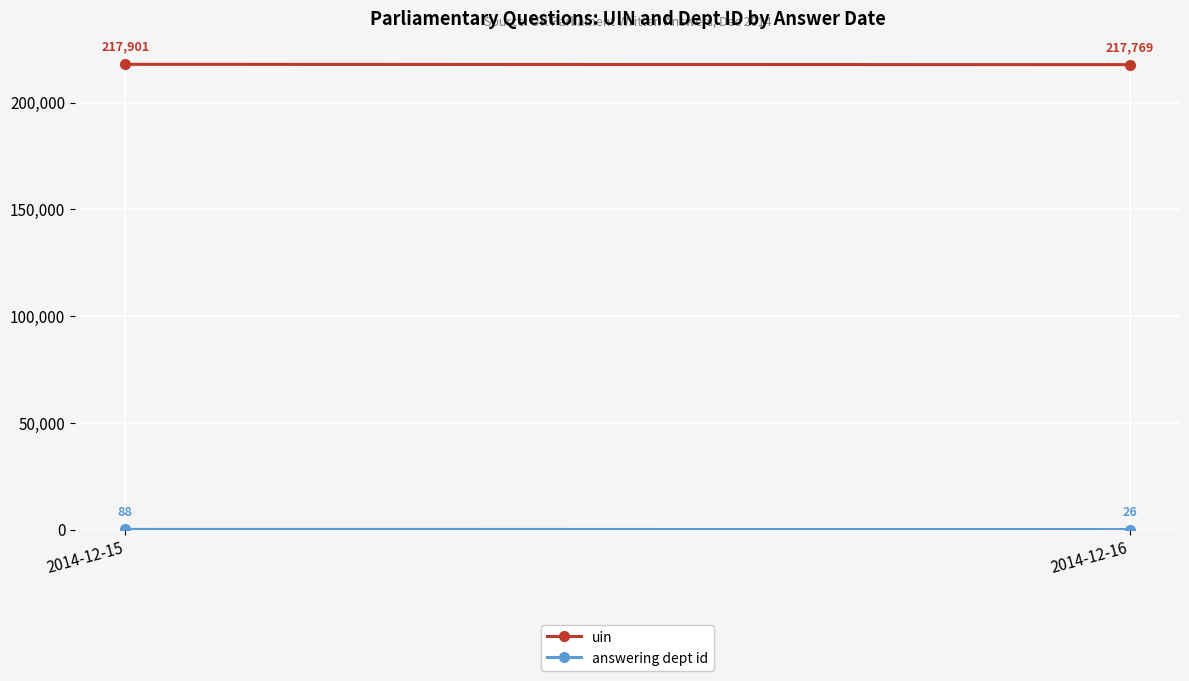

What is the sum of the answering dept id values at 2014-12-16 and 2014-12-15?

114